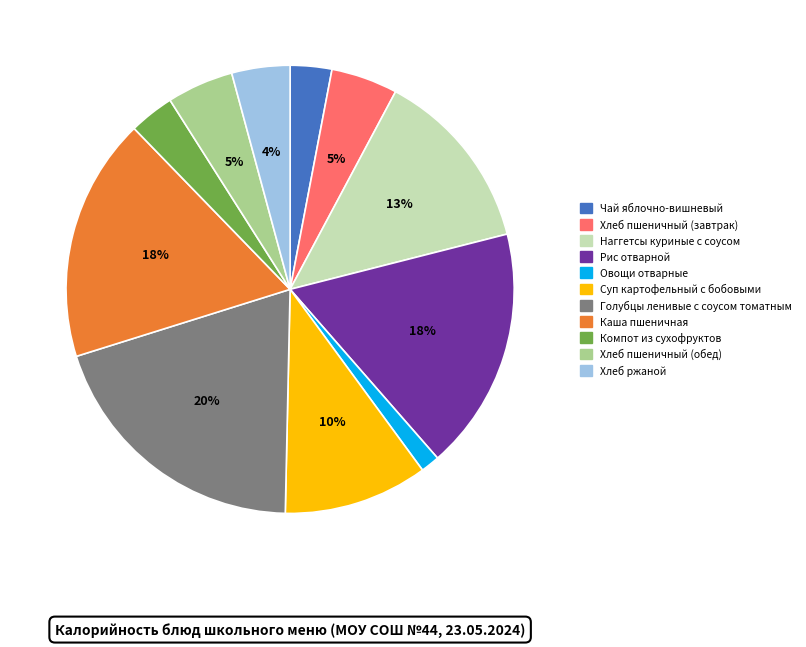

Count the number of slices in the pie.

11